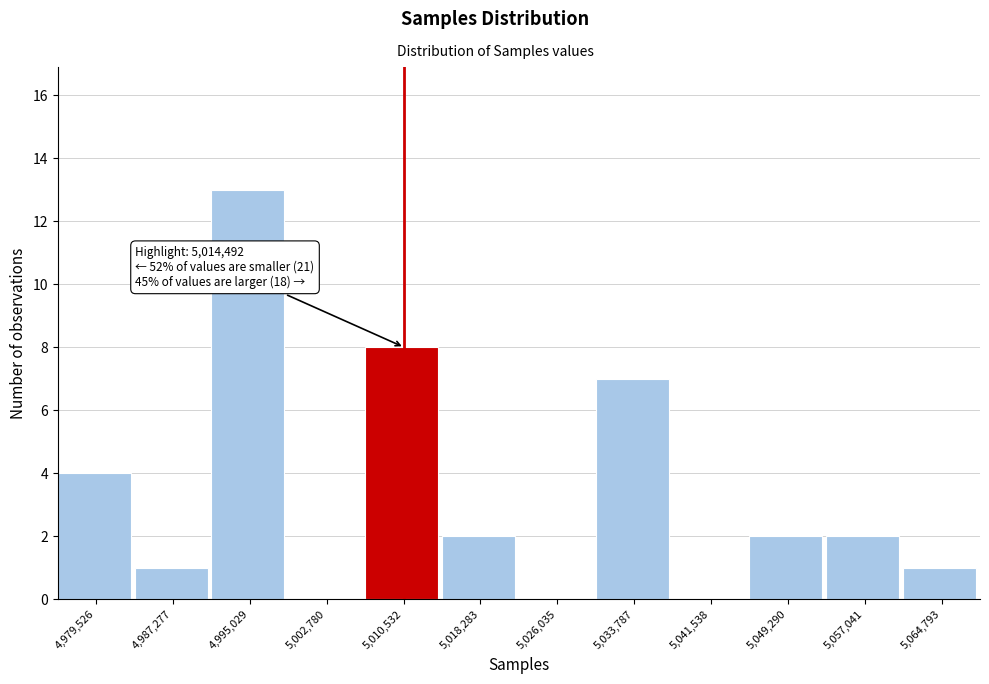

Reading right to left, list all the values displayed in this chart.

5,064,793=1	5,057,041=2	5,049,290=2	5,041,538=0	5,033,787=7	5,026,035=0	5,018,283=2	5,010,532=8	5,002,780=0	4,995,029=13	4,987,277=1	4,979,526=4